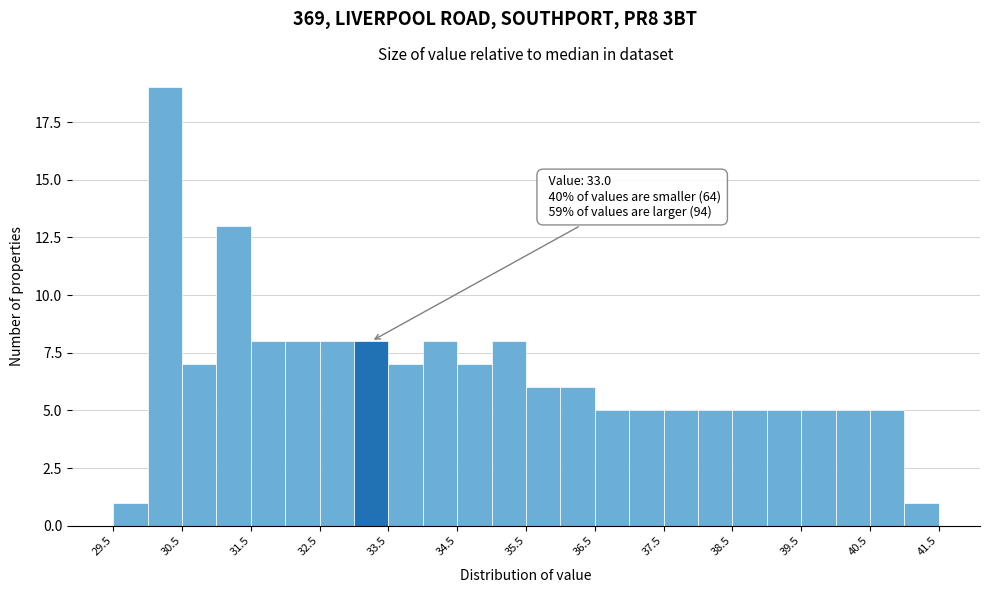

Which range on the x-axis has the tallest bar?

30.0 to 30.5